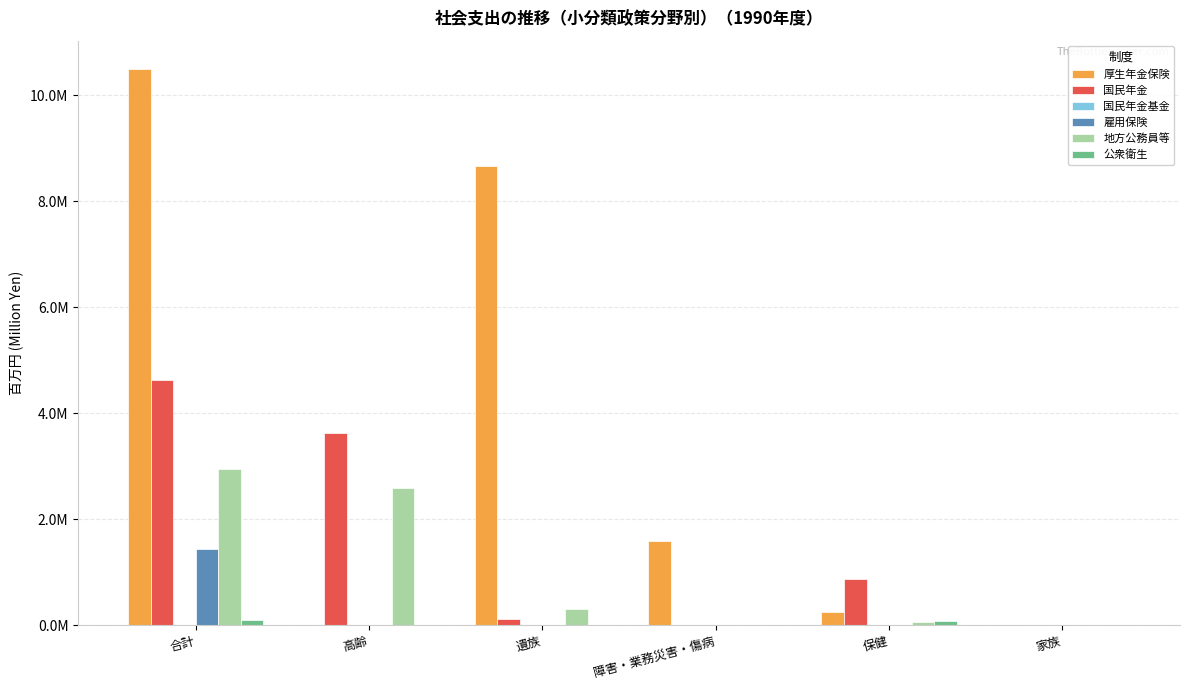

Does the chart contain stacked bars?

No